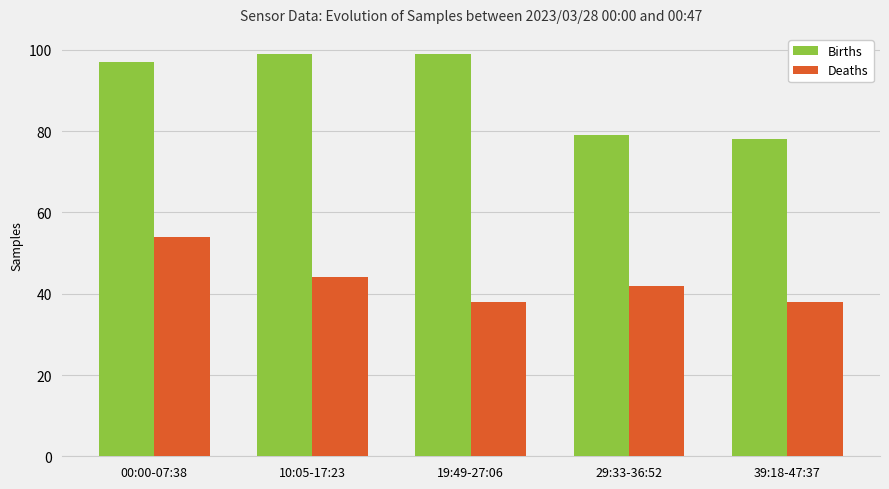

Are the bars horizontal?

No